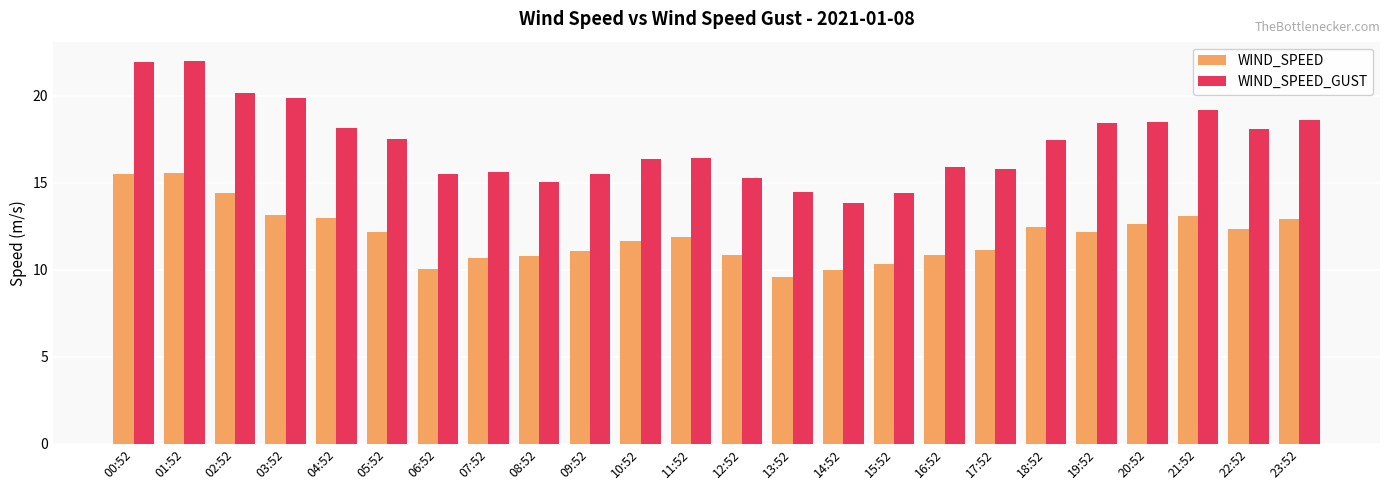

How many bars are there in each group?

2